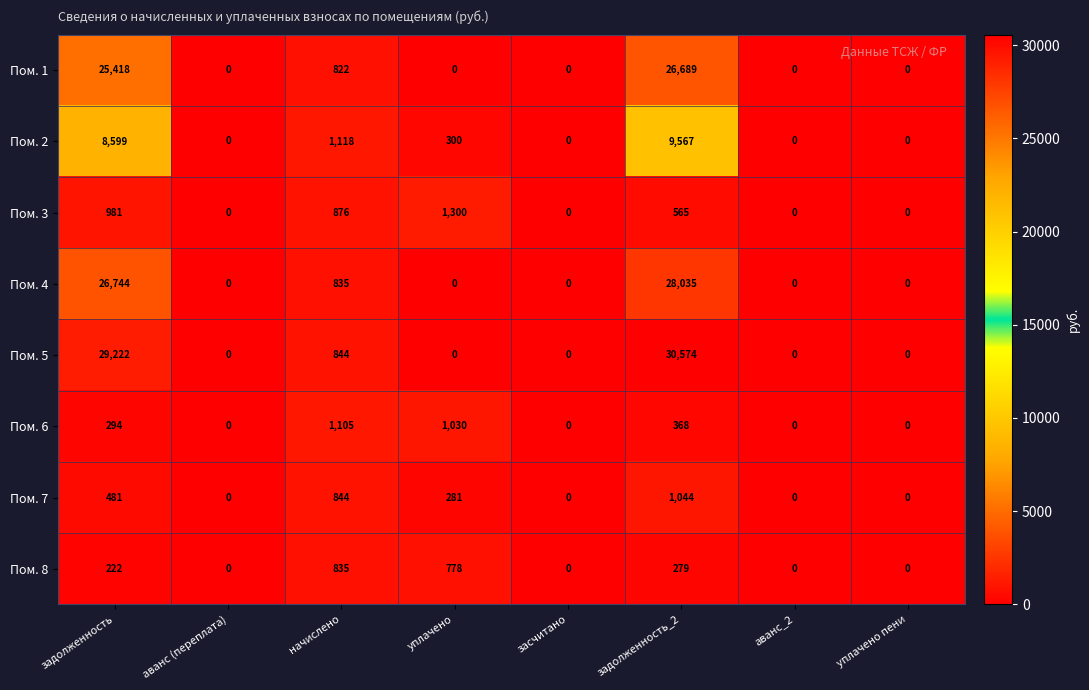

Which series has the largest range (max minus min)?

Пом. 5